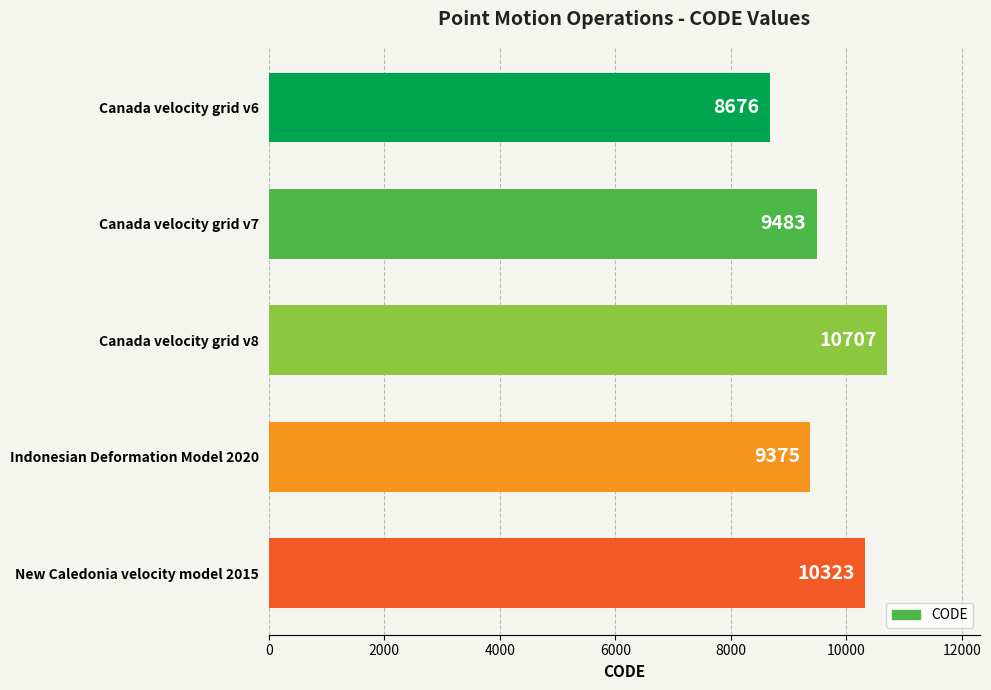

Which has a higher value, Canada velocity grid v7 or Canada velocity grid v8?

Canada velocity grid v8